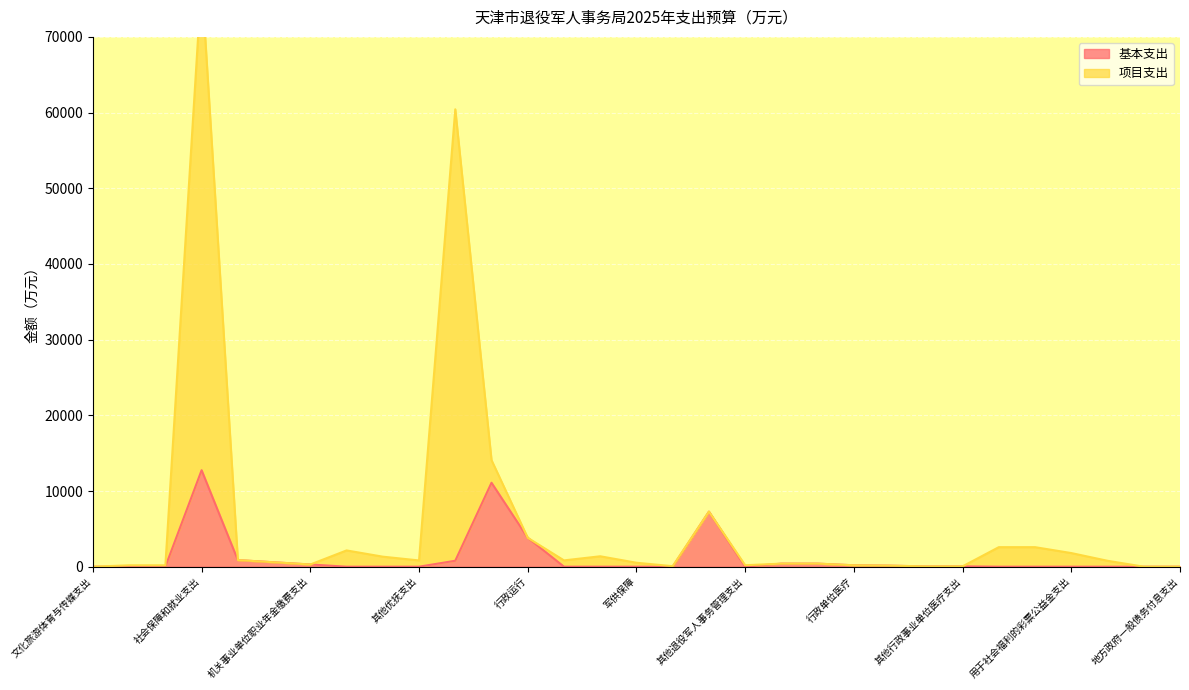

How many categories are shown in the chart?

31